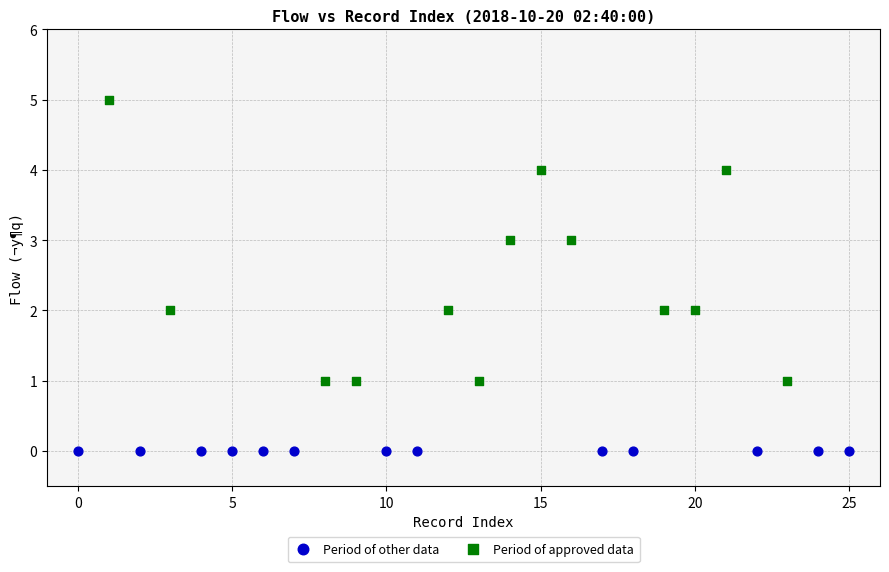

What are all the series names shown in the legend?

Period of other data, Period of approved data